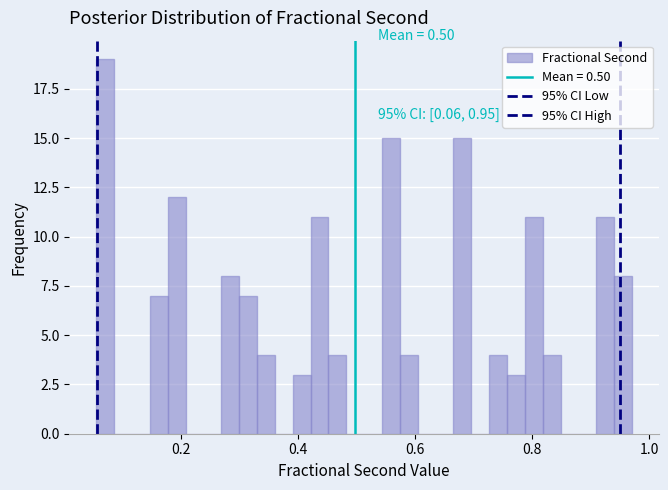

Read against the x-axis, roughly where is the centre of the tallest bar?

0.08